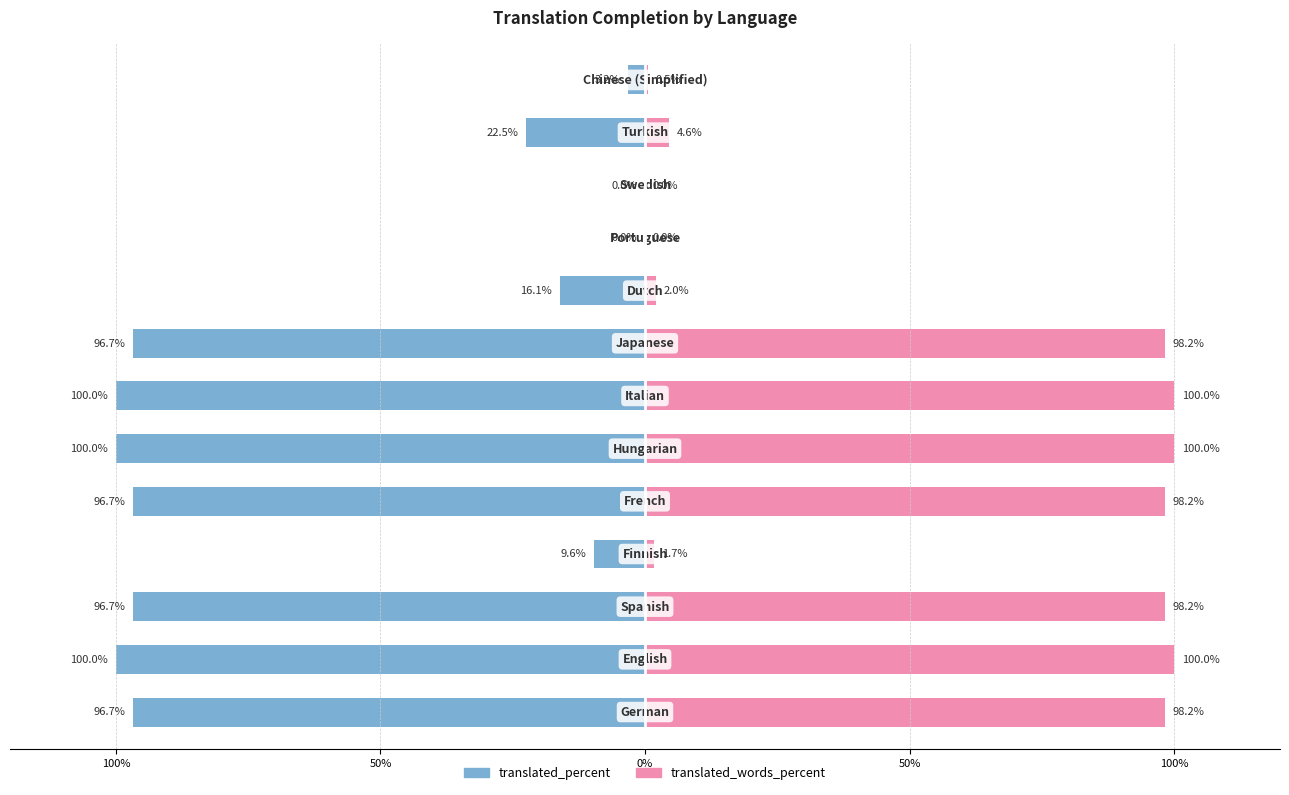

At how many categories does at least one series exceed -67?

13